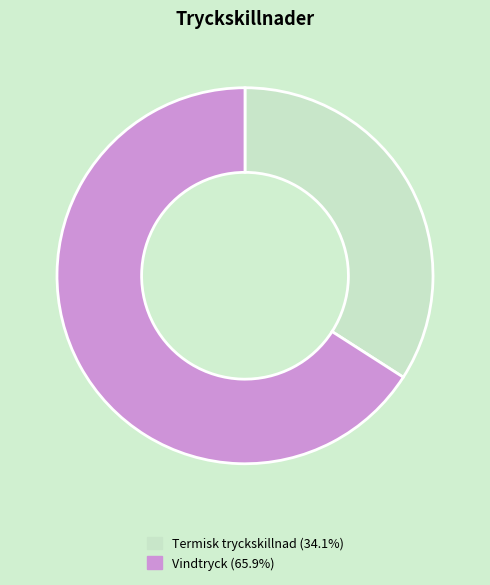

What is the largest slice in the pie chart?

Vindtryck